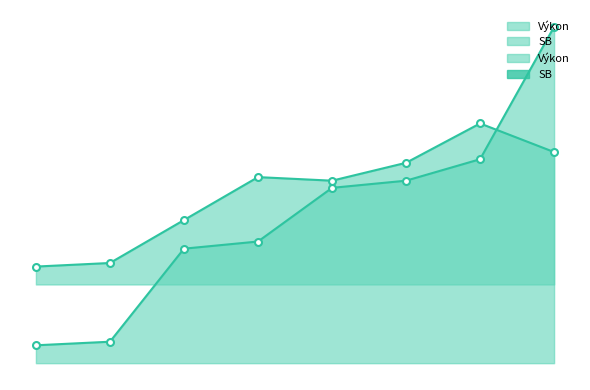

What is the approximate value of SB at Noga Oliver?

9.3